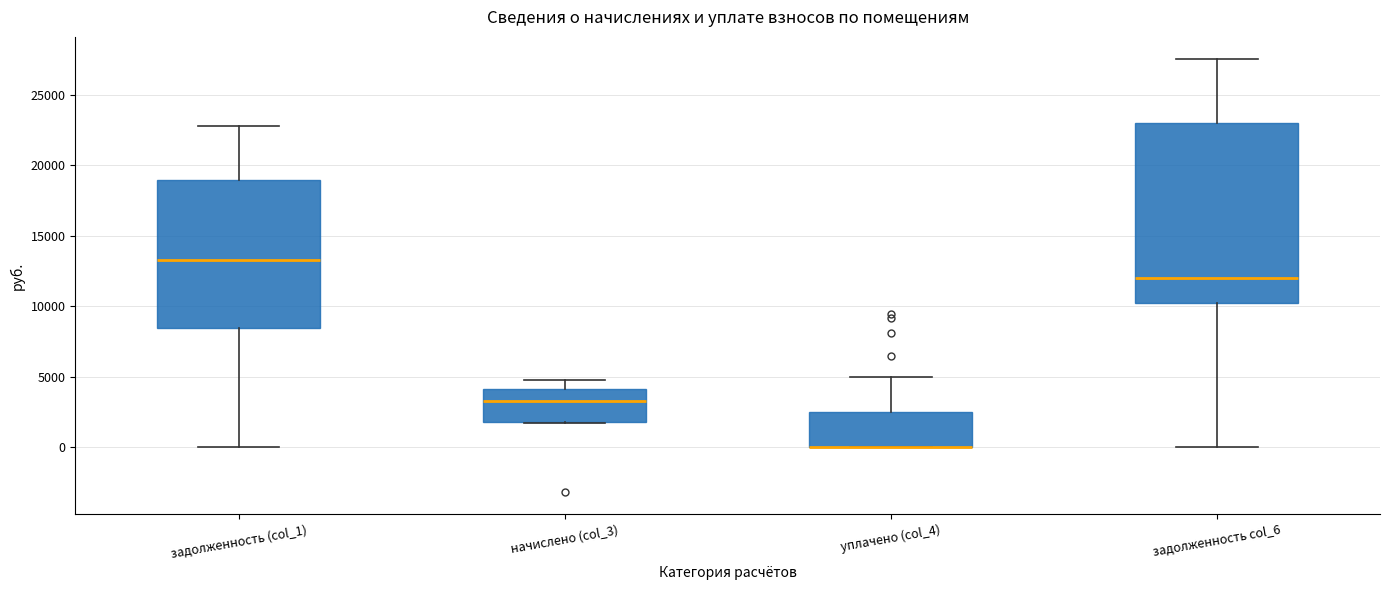

Reading left to right, transcribe this box plot: for each box, give where its median line is, the range the box spans, and where its two whiskers end, as read against the y-axis. The values are not printed on the chart, so give them approximately, as read against the axis.

задолженность (col_1): median 13500, box 8500 to 19000, whiskers 0 to 22500
начислено (col_3): median 3500, box 2000 to 4000, whiskers 1500 to 5000
уплачено (col_4): median 0 (drawn on the box's lower edge), box 0 to 2500, whiskers 0 to 5000
задолженность col_6: median 12000, box 10000 to 23000, whiskers 0 to 27500